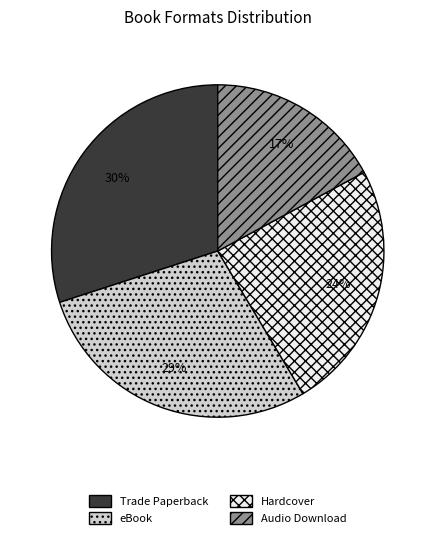

Which category has the smallest portion of the pie?

Audio Download